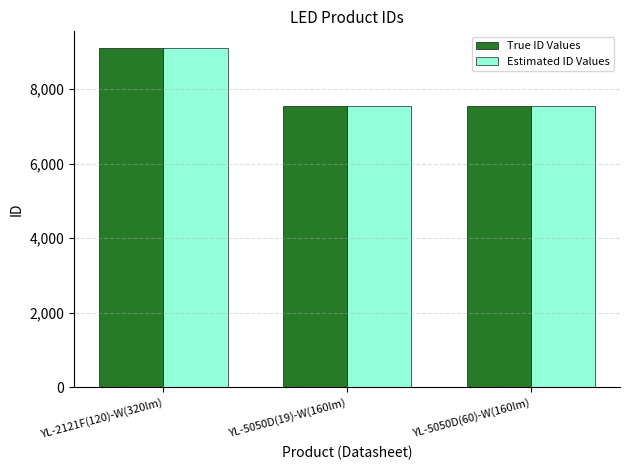

How many series are shown in this chart?

2